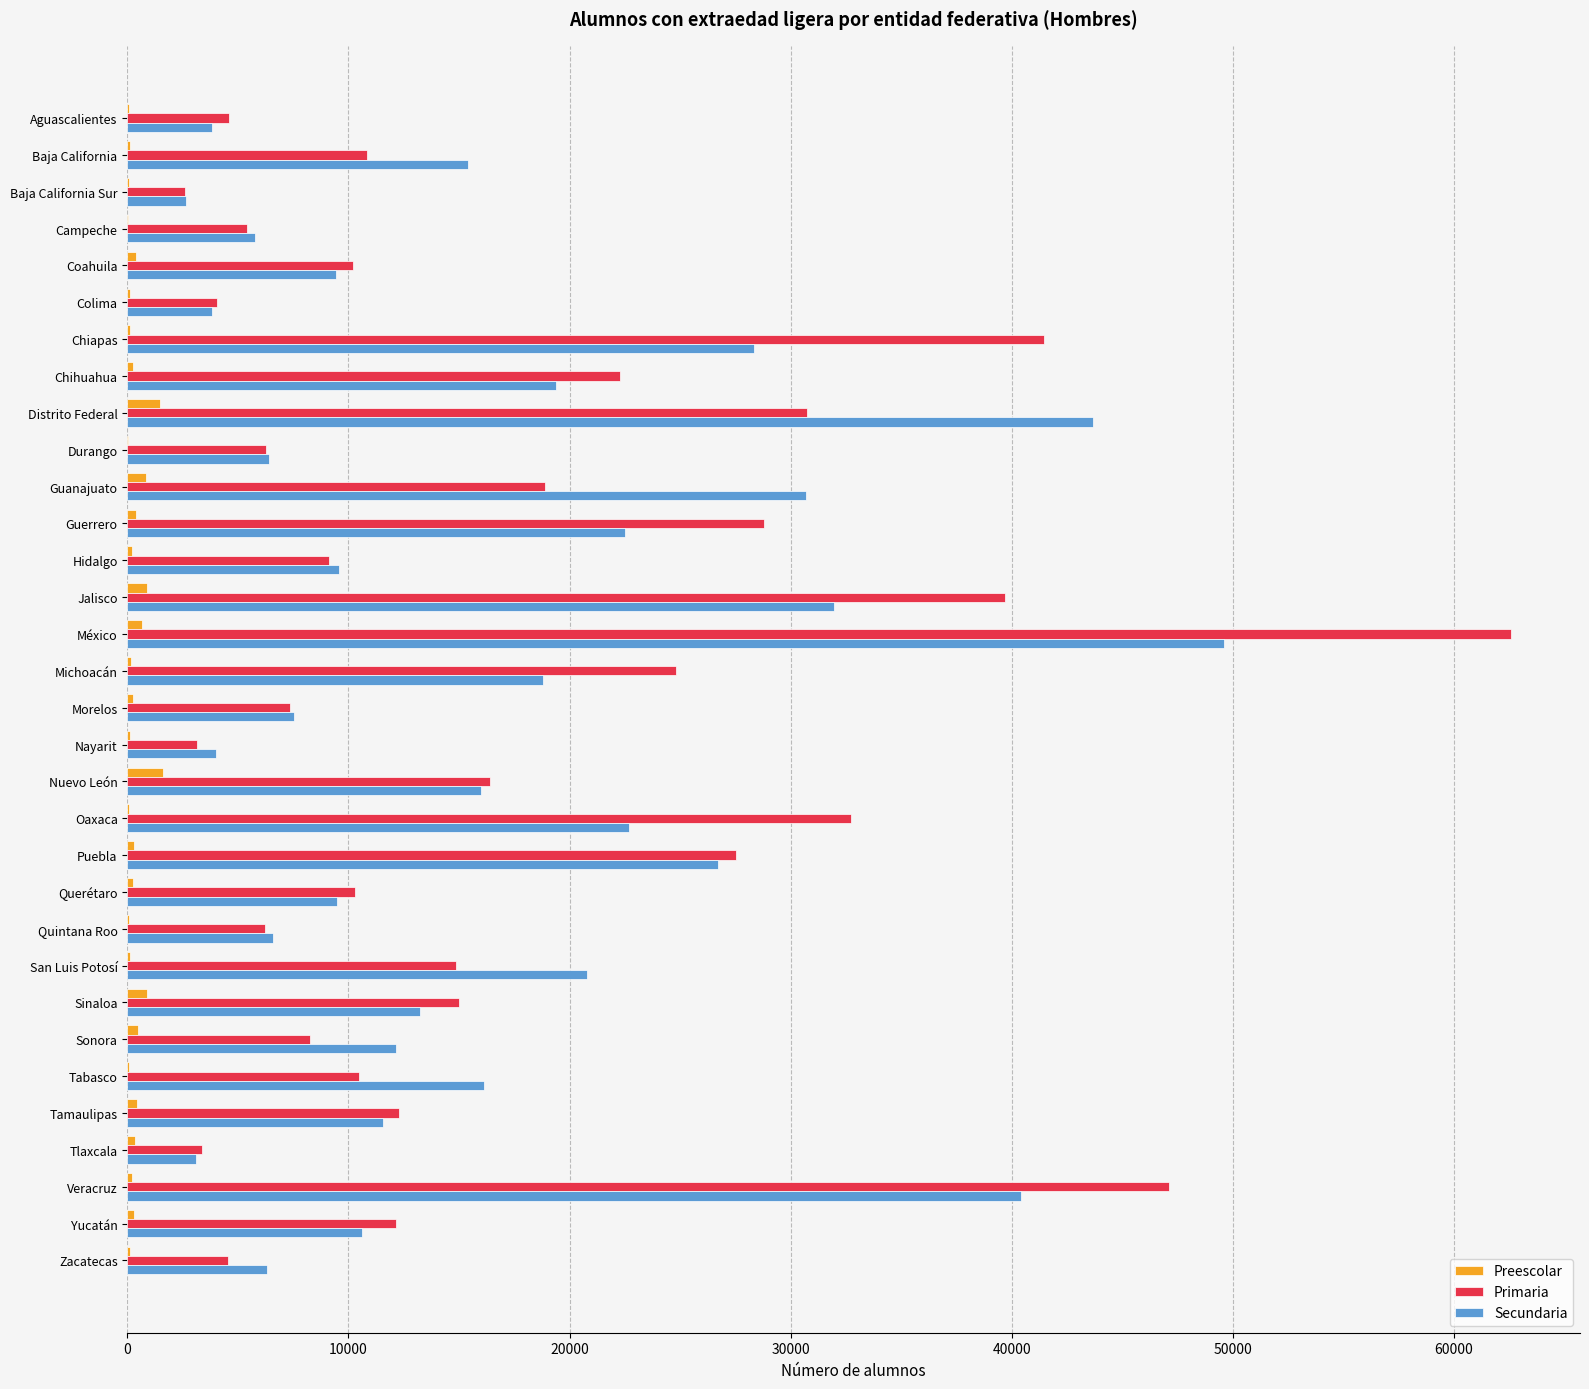

Between Hidalgo and Nuevo León, which series saw the biggest shift?

Primaria